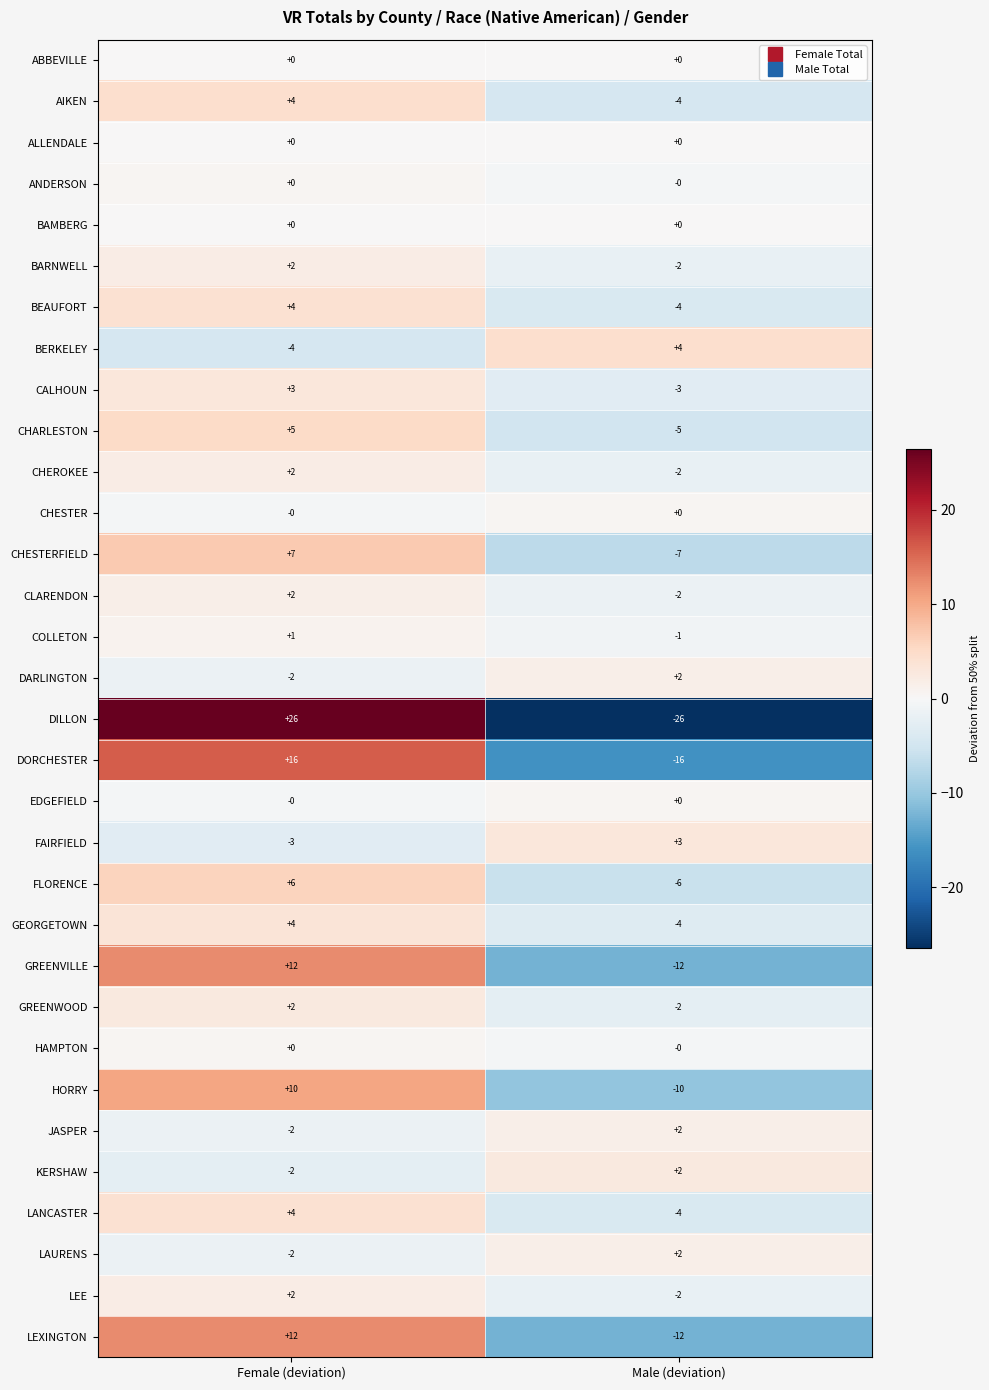

List the labels in order of LEE value, smallest first.

Male (deviation), Female (deviation)